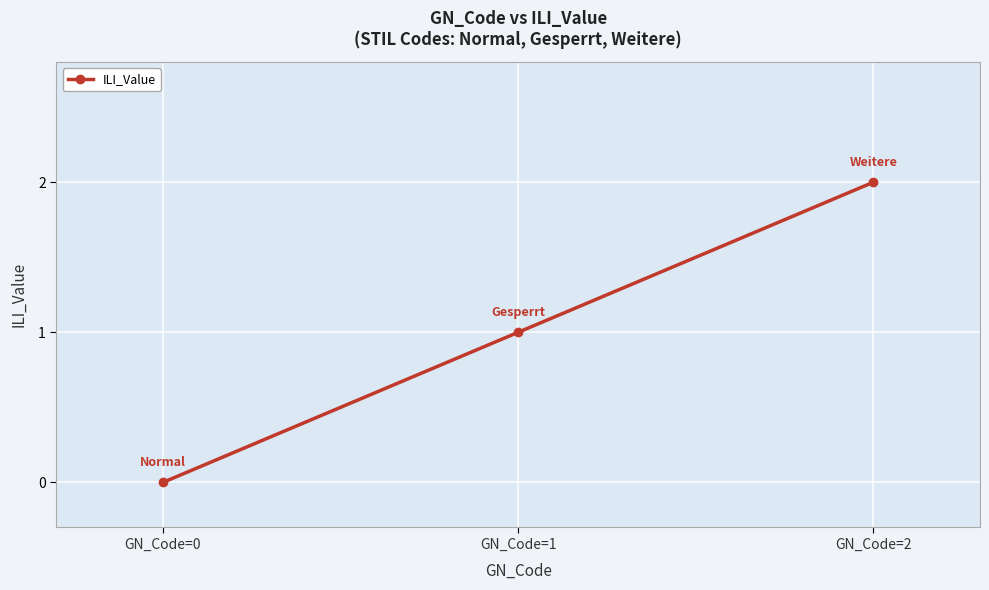

True or false: the data shows 2 at GN_Code=1.

False